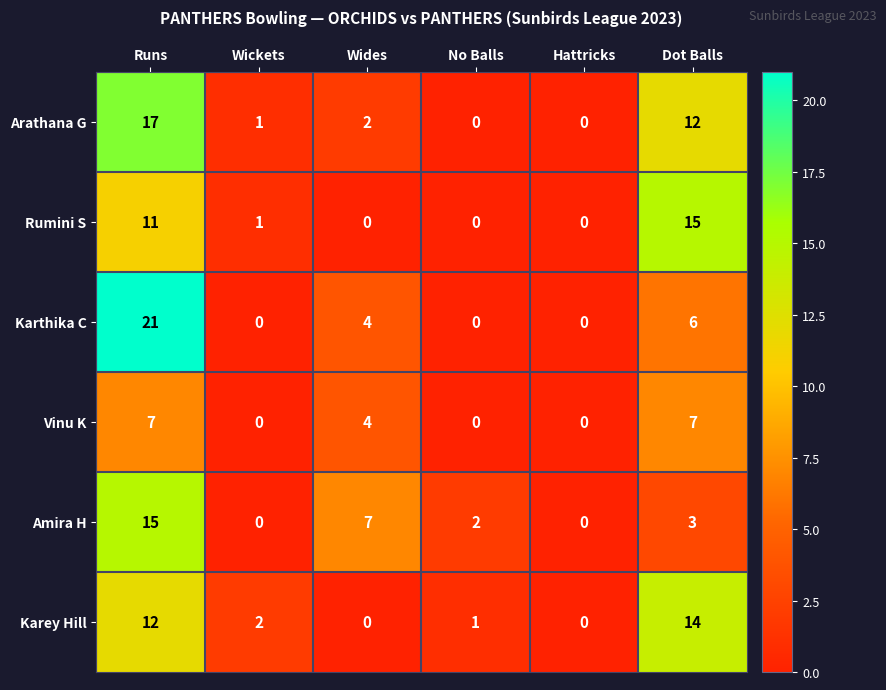

How many positive values does the Karthika C series have?

3